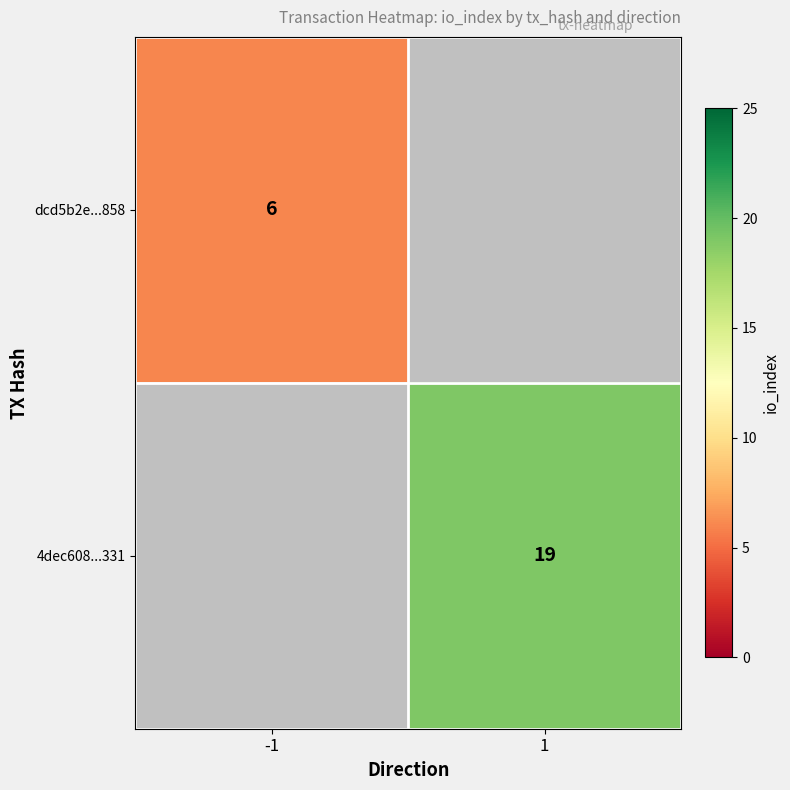

How many series are shown in this chart?

2